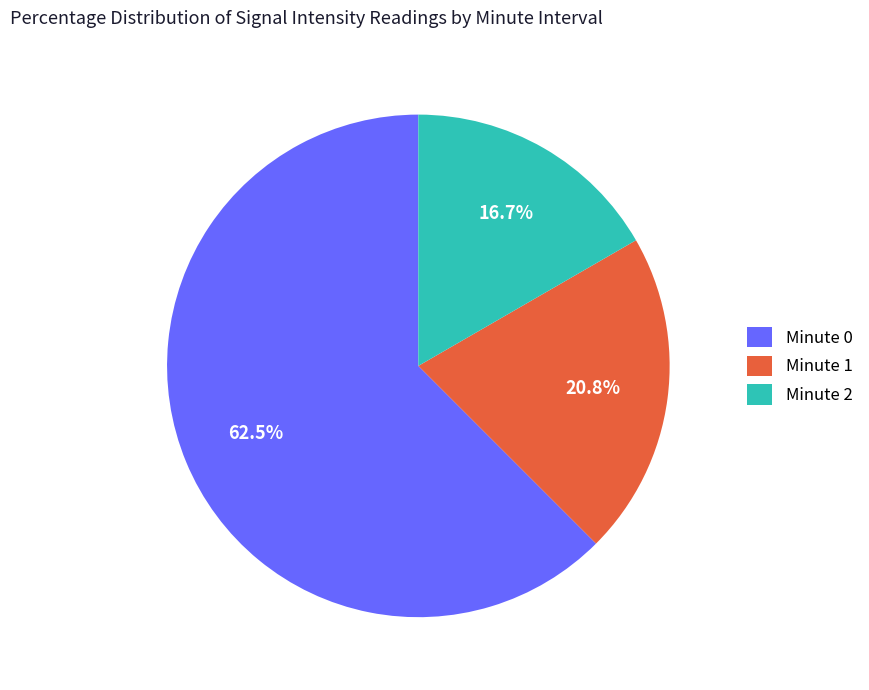

To the nearest percent, what is the difference between the Minute 2 and Minute 0 slice percentages?

46%